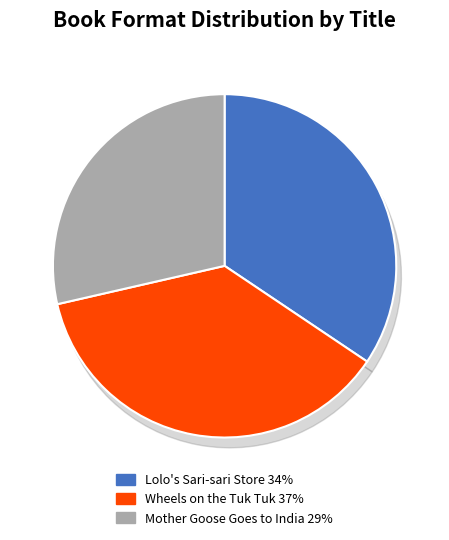

Is it true that Lolo's Sari-sari Store is 34% of the pie?

True